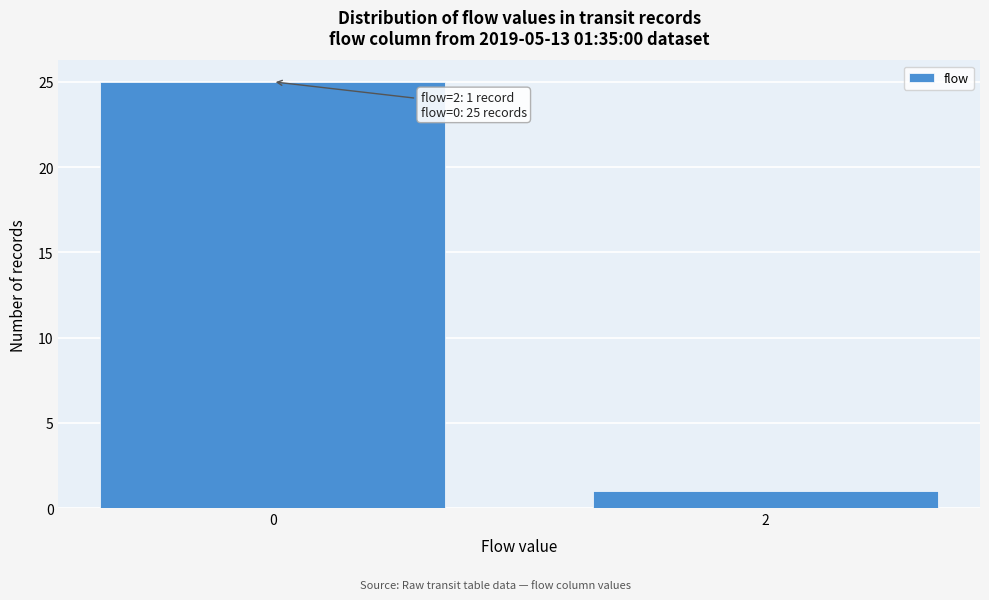

Reading left to right, list all the values displayed in this chart.

0=25	2=1